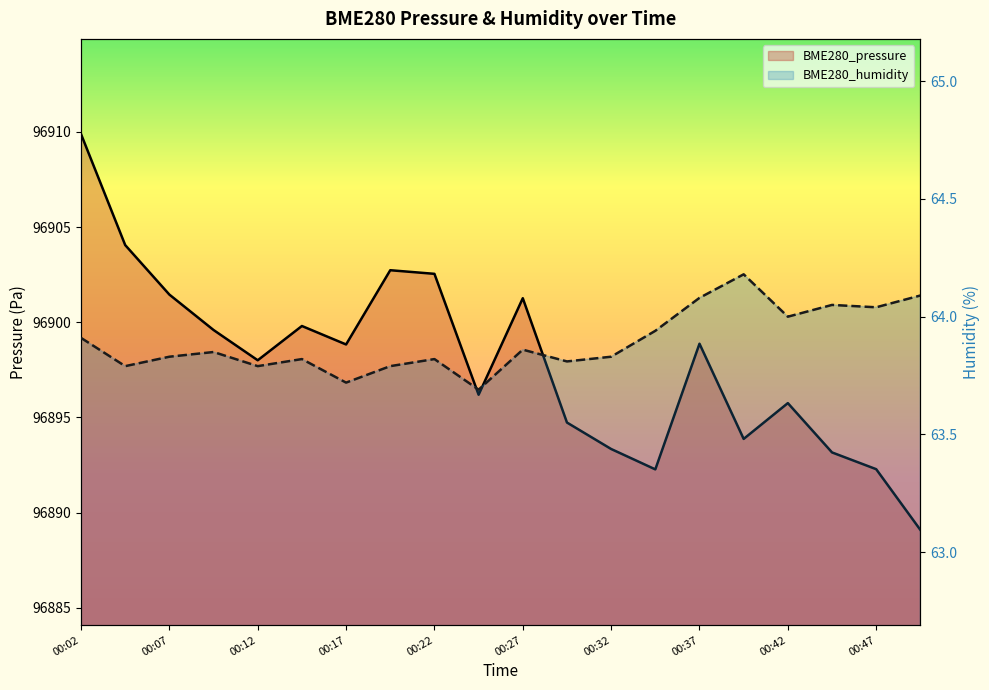

What is the value of the BME280_pressure point at the 2nd from the left?

96904.1